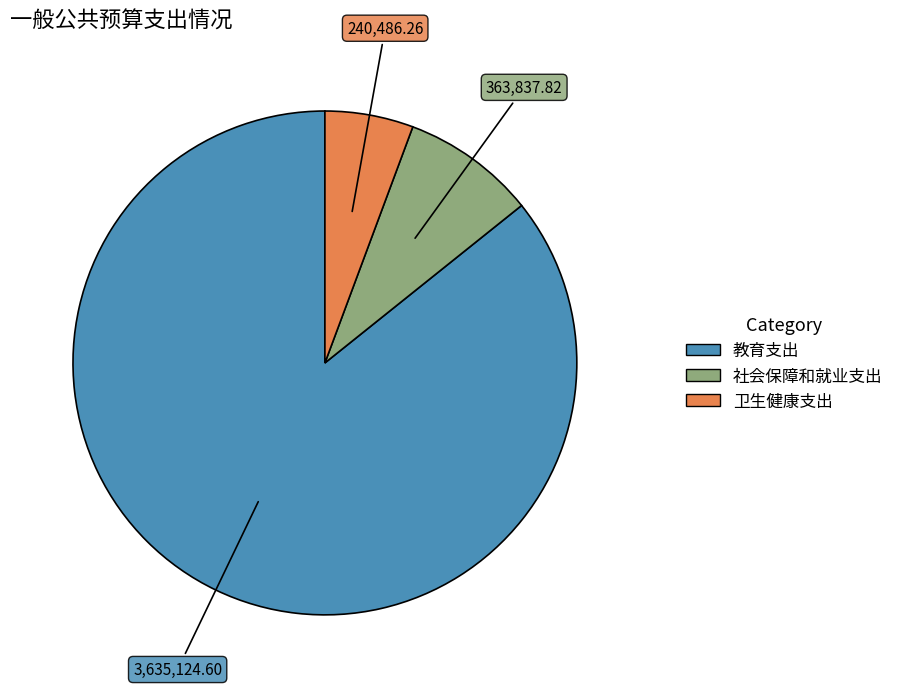

The 社会保障和就业支出 slice represents 9% of the pie. True or false?

True